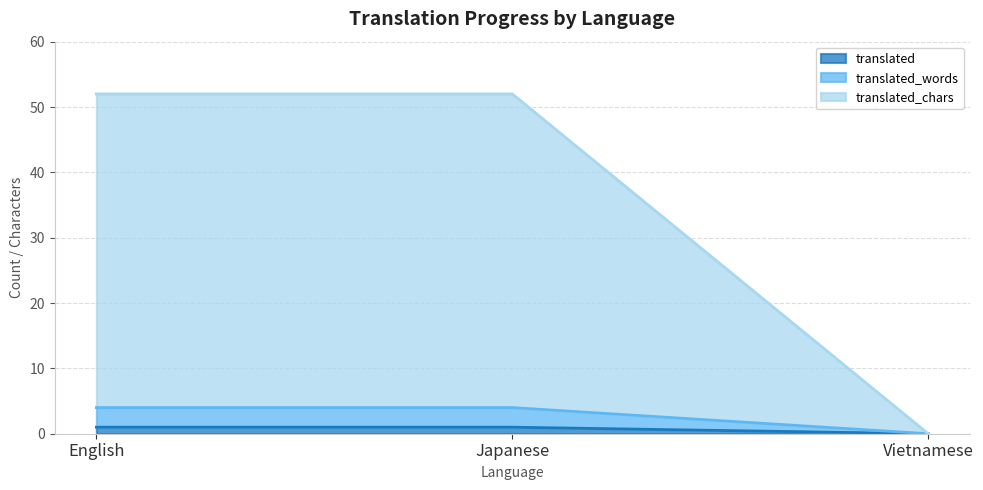

Reading left to right, what are all the values shown in this chart?

translated: 1	1	0
translated_words: 4	4	0
translated_chars: 52	52	0